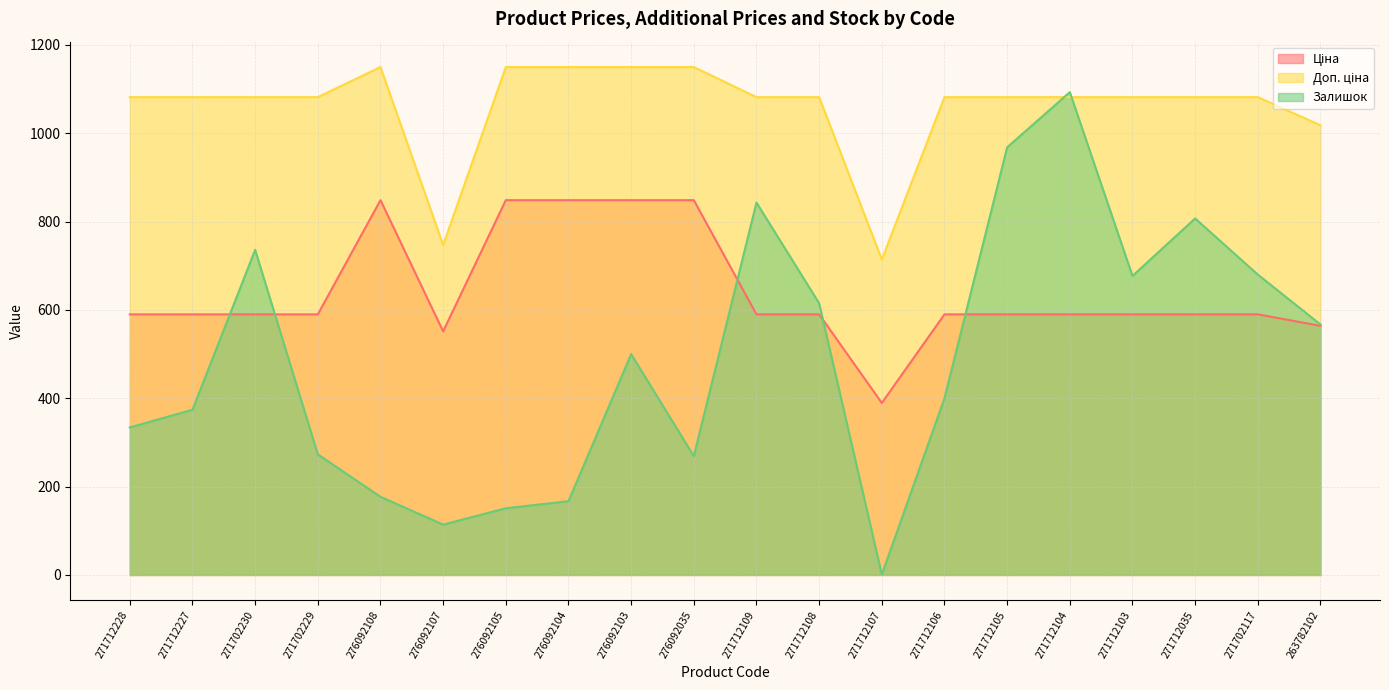

Which series has the largest range (max minus min)?

Залишок